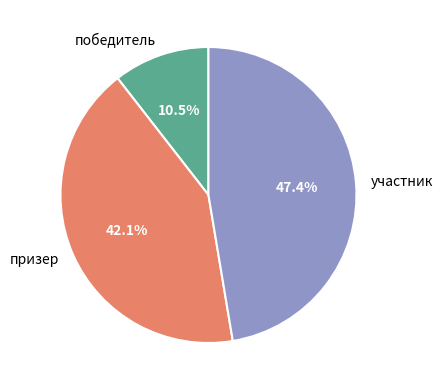

How many slices are in this pie chart?

3